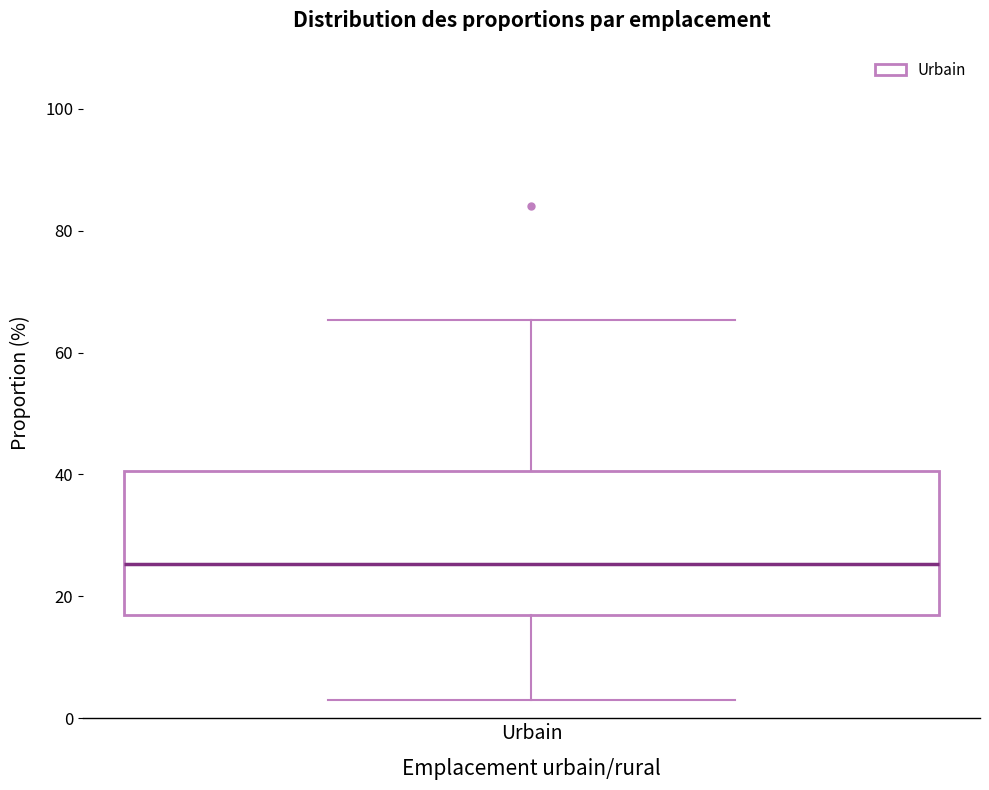

Where does the median line of the box for Urbain sit on the y-axis? The values are not printed on the chart, so give them approximately, as read against the axis.

26